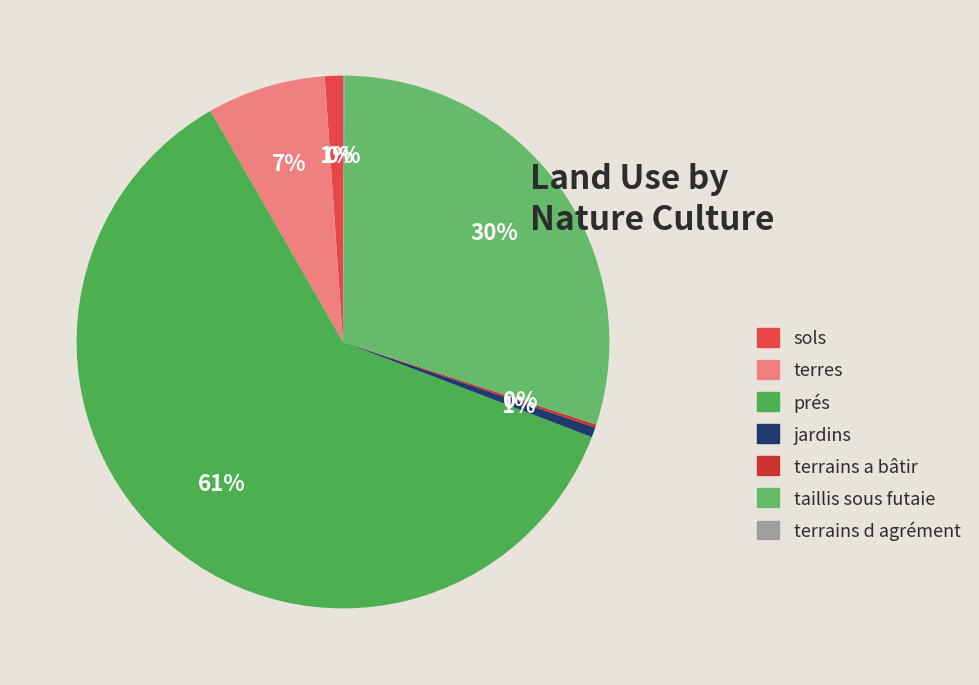

To the nearest percent, what is the average slice percentage?

14%